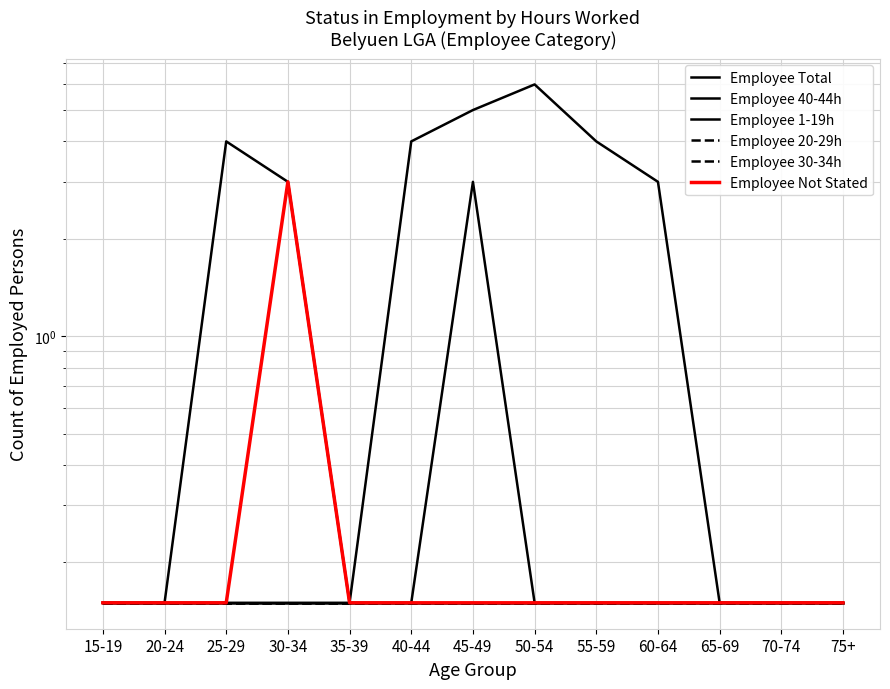

At which label is Employee Not Stated closest to 1?

15-19